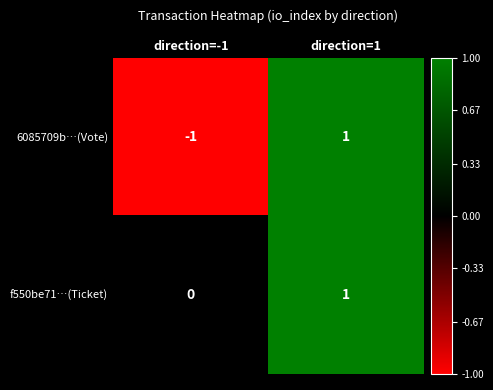

Which series has the largest total across all categories?

f550be71…(Ticket)